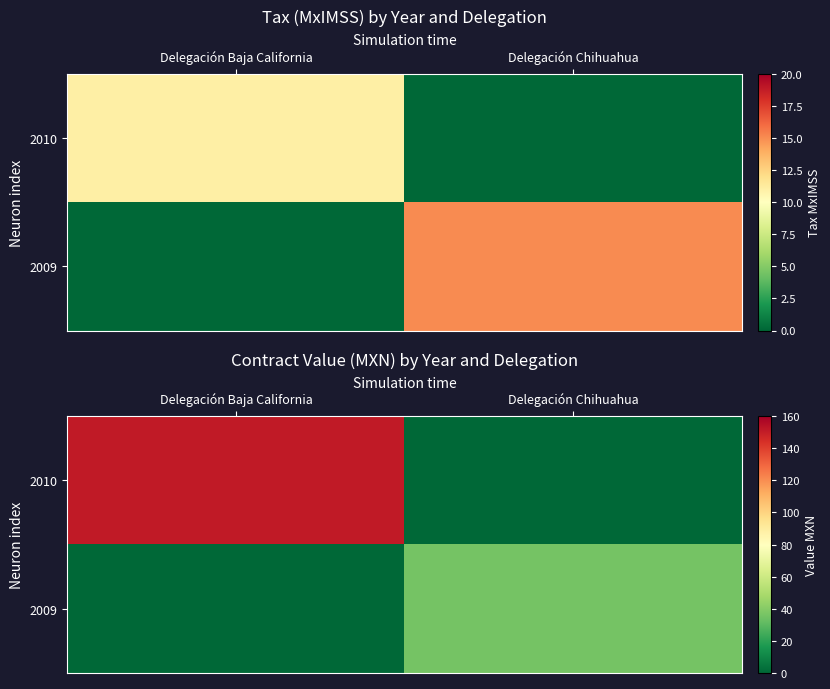

Which label corresponds to the smallest value in the chart?

Delegación Chihuahua